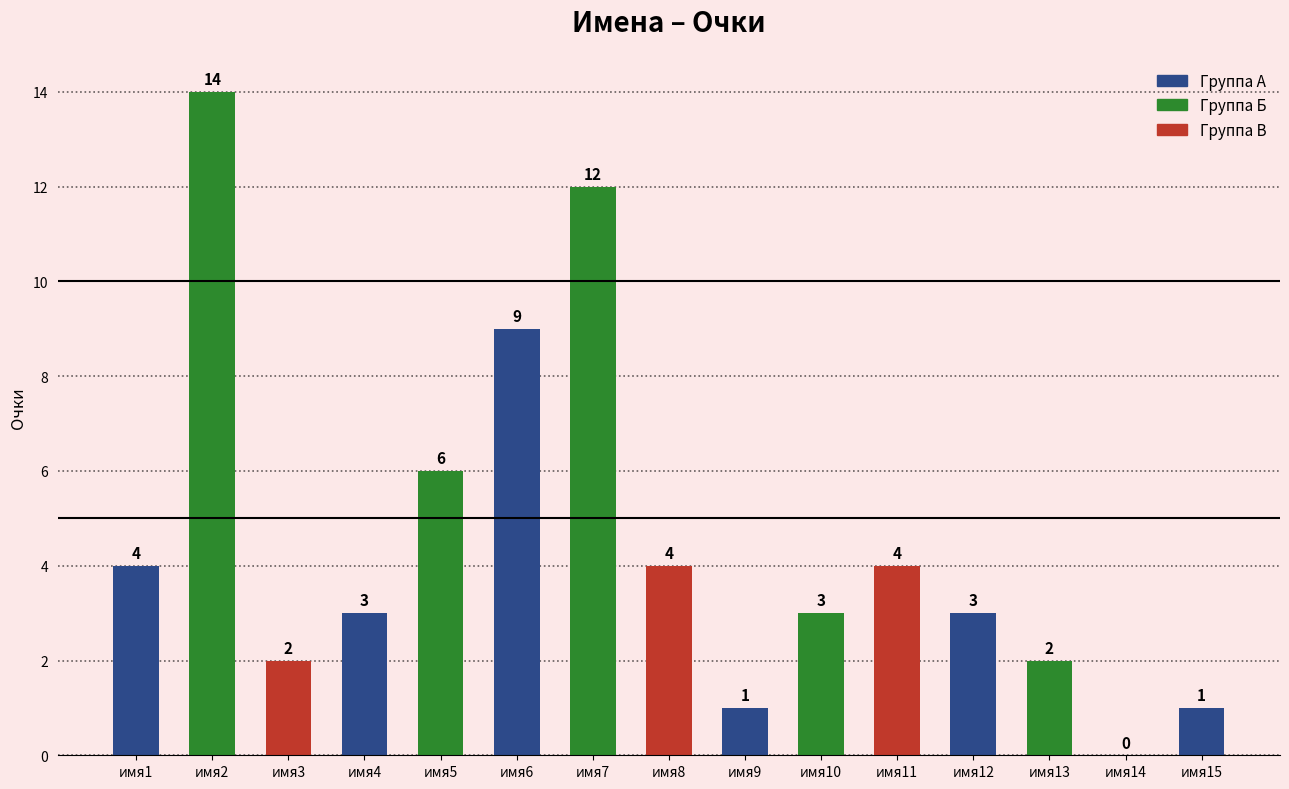

Where does the data first go above 3?

имя1